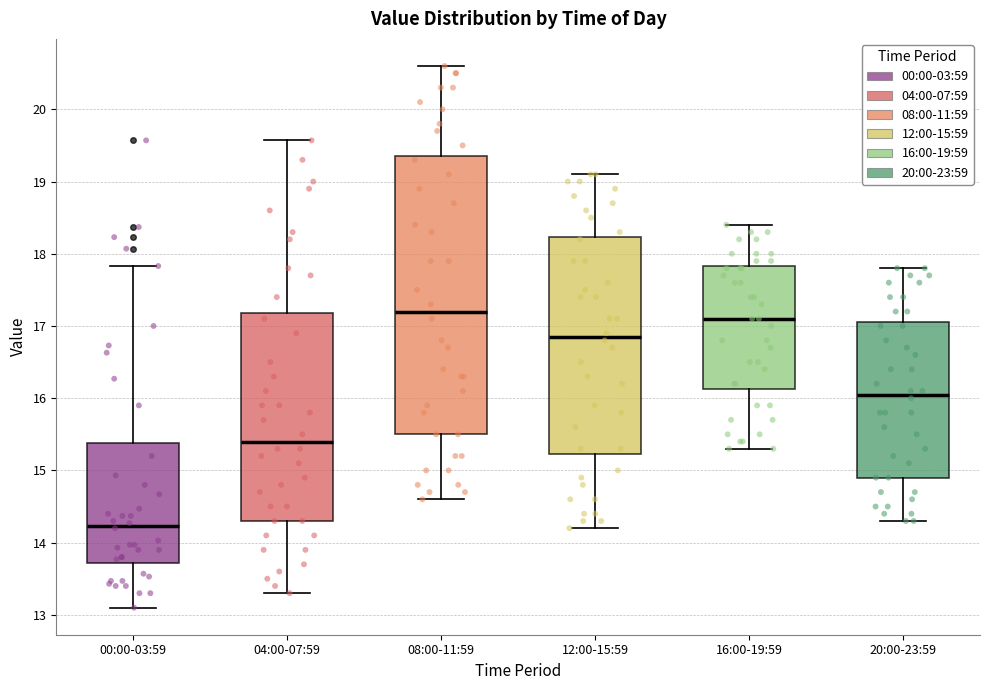

Which box is the tallest, from its lower edge to its upper edge?

08:00-11:59